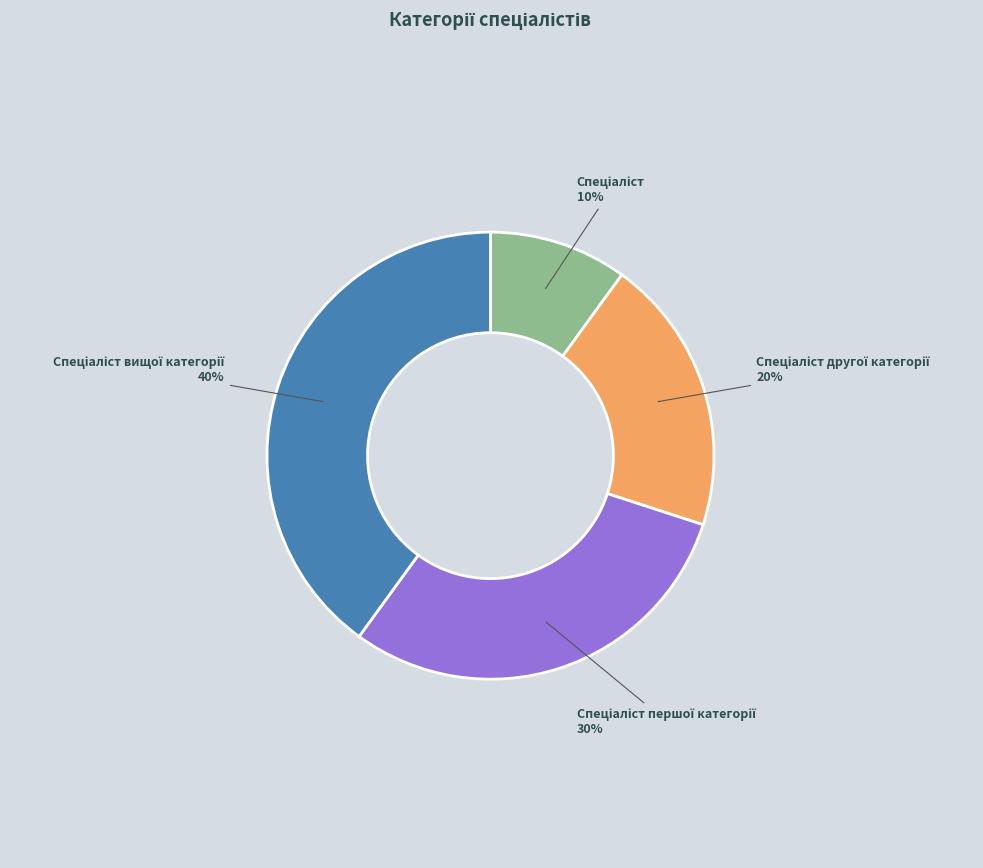

Does any single category account for the majority?

No